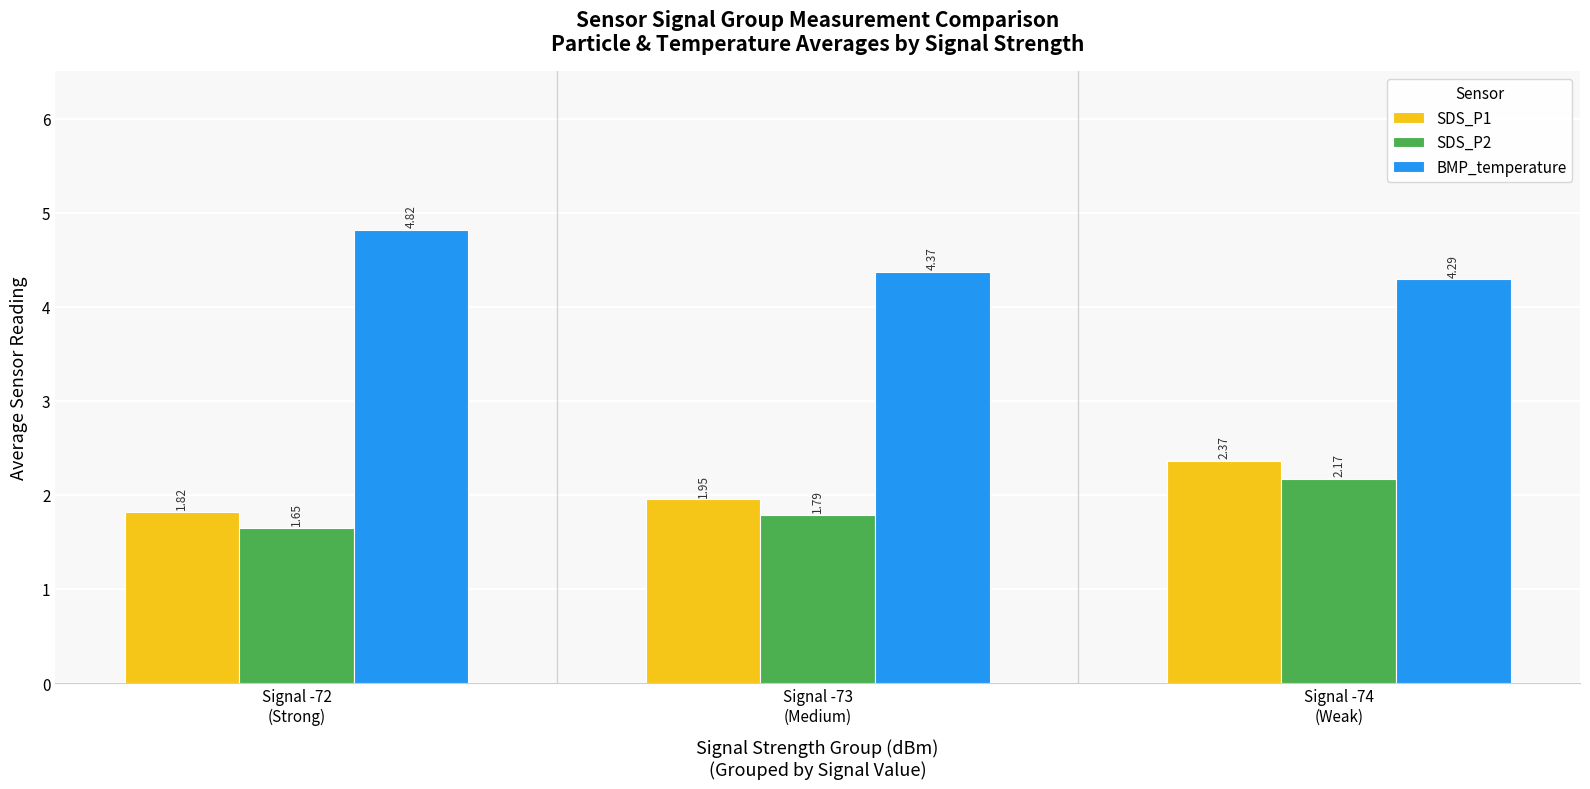

What is the difference between the maximum and second lowest values in the SDS_P2 series?

0.4